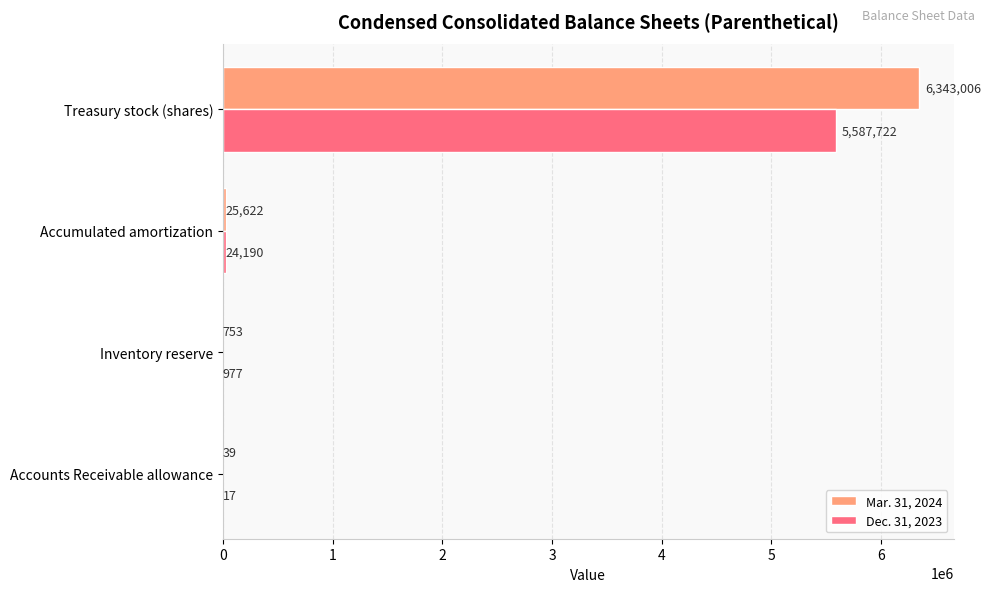

What is the average value of the Mar. 31, 2024 series?

1592355